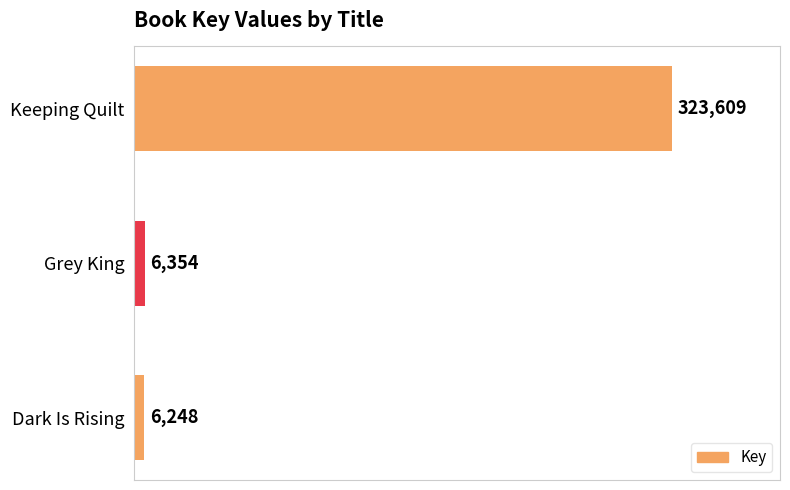

Where is the data nearest to the value 164928?

Grey King